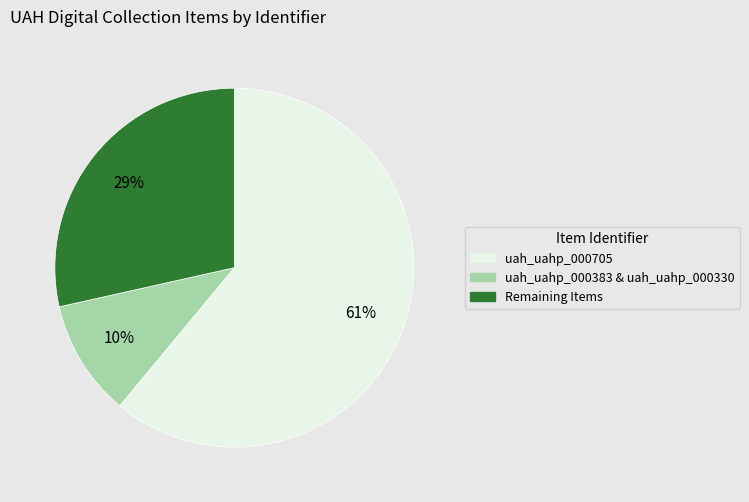

Rank the categories by value from lowest to highest.

uah_uahp_000383 & uah_uahp_000330, Remaining Items, uah_uahp_000705